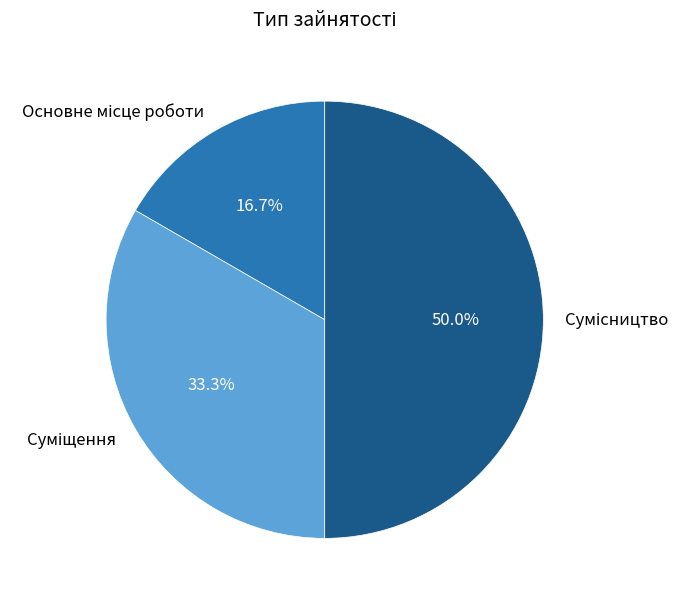

Rank the categories by value from highest to lowest.

Сумісництво, Суміщення, Основне місце роботи